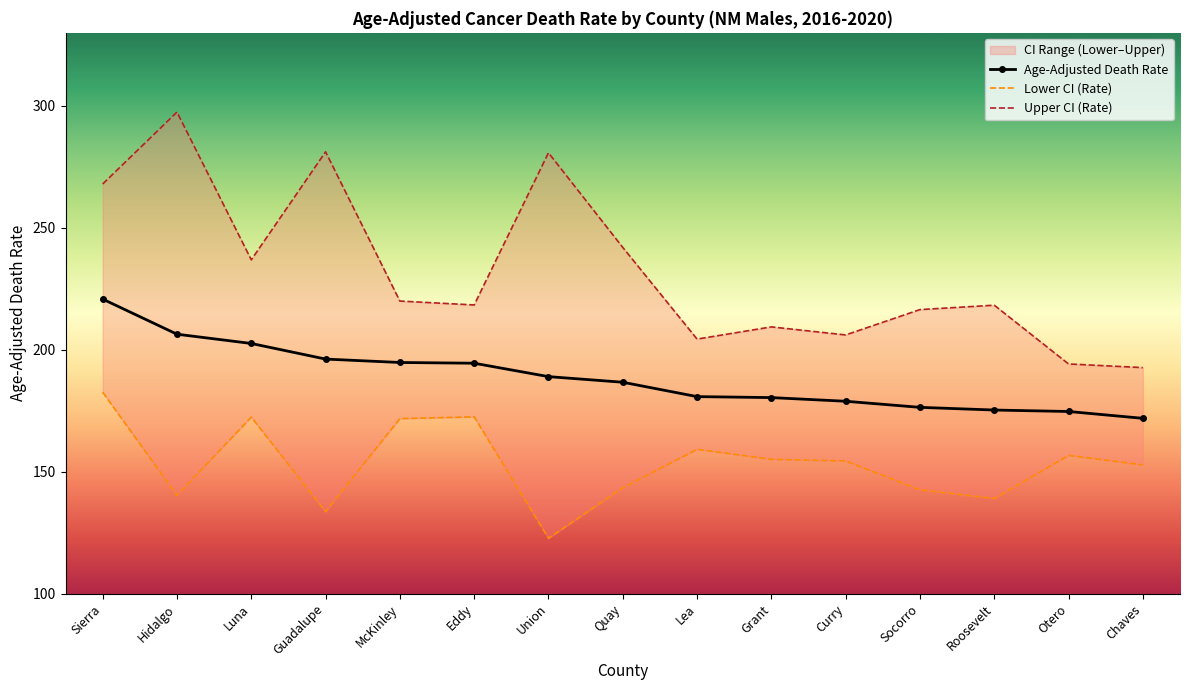

What is the sum of all Lower CI (Rate) values?

2299.1